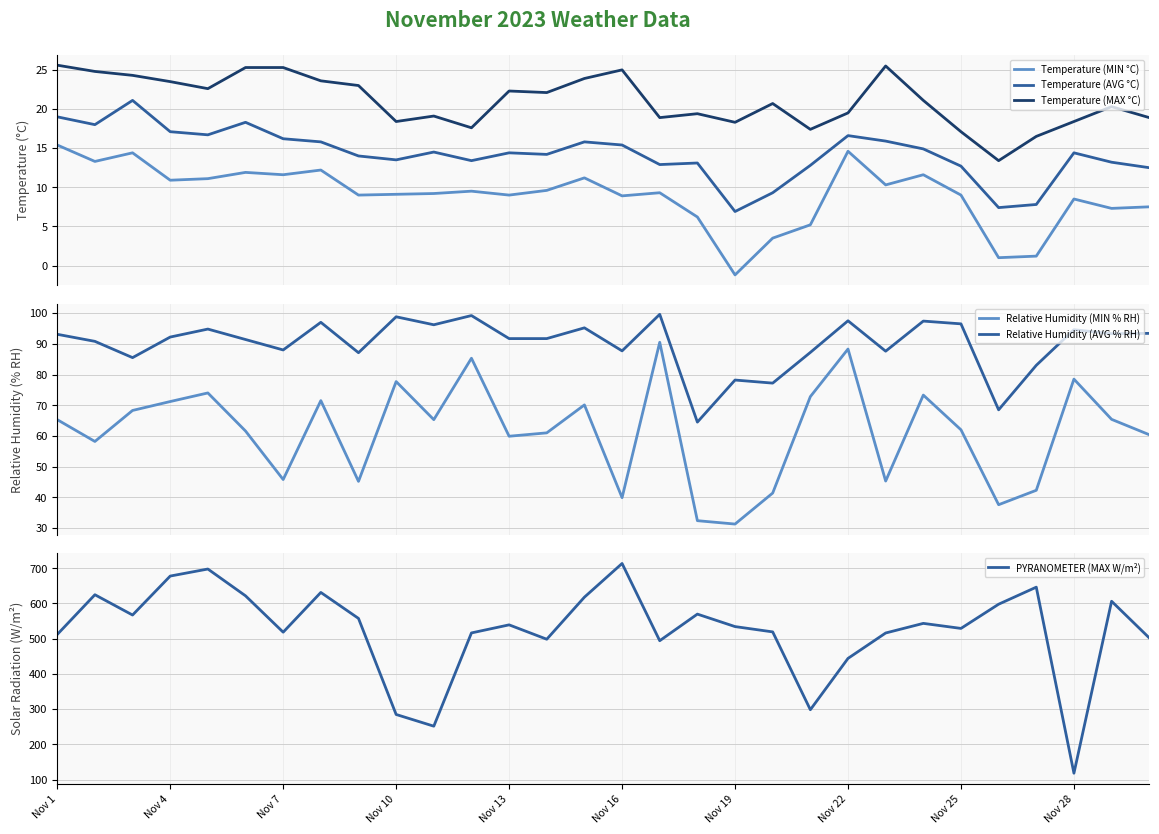

True or false: Temperature (AVG °C) and Temperature (MAX °C) cross at least once.

False